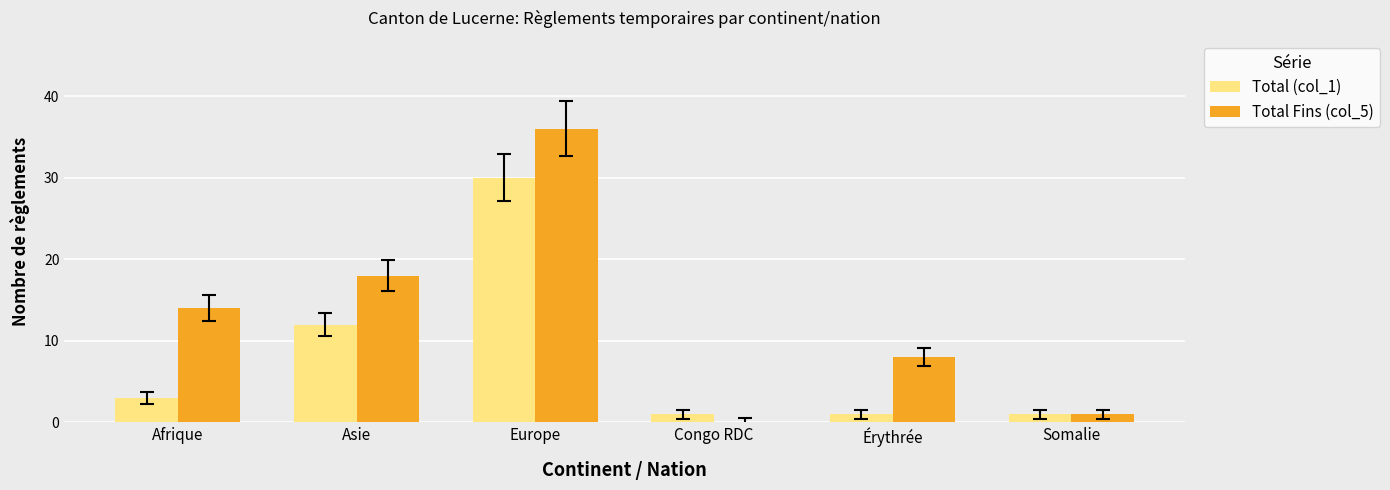

Is the value of Total Fins (col_5) at Congo RDC greater than the value of Total (col_1) at Somalie?

No